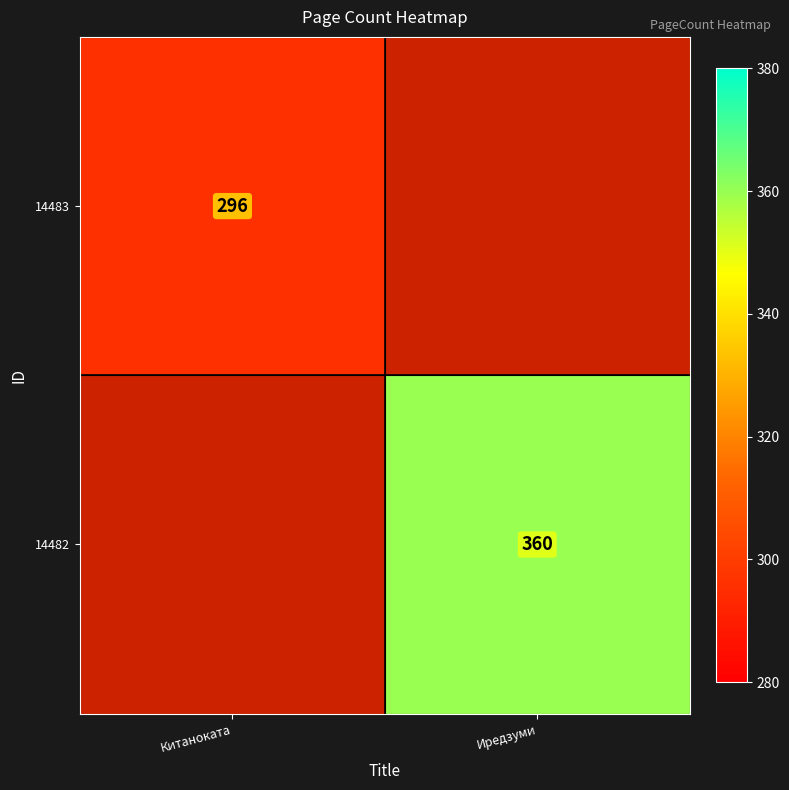

The 14483 series shows 296 at Китаноката. True or false?

True